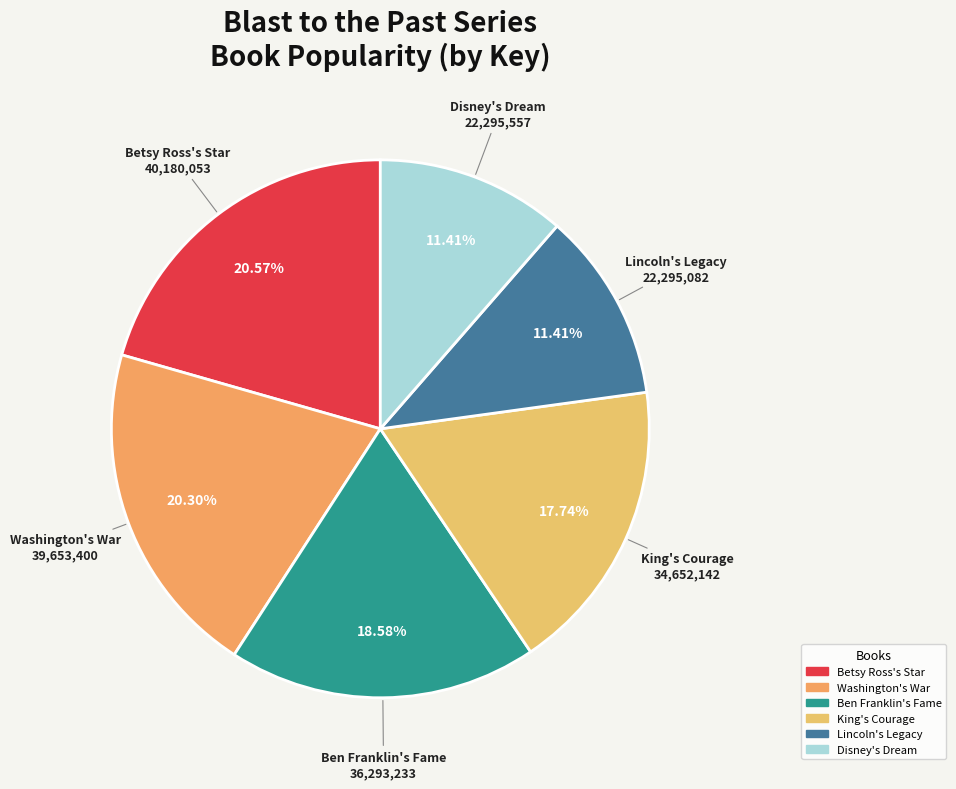

Which has a higher value, Disney's Dream or King's Courage?

King's Courage